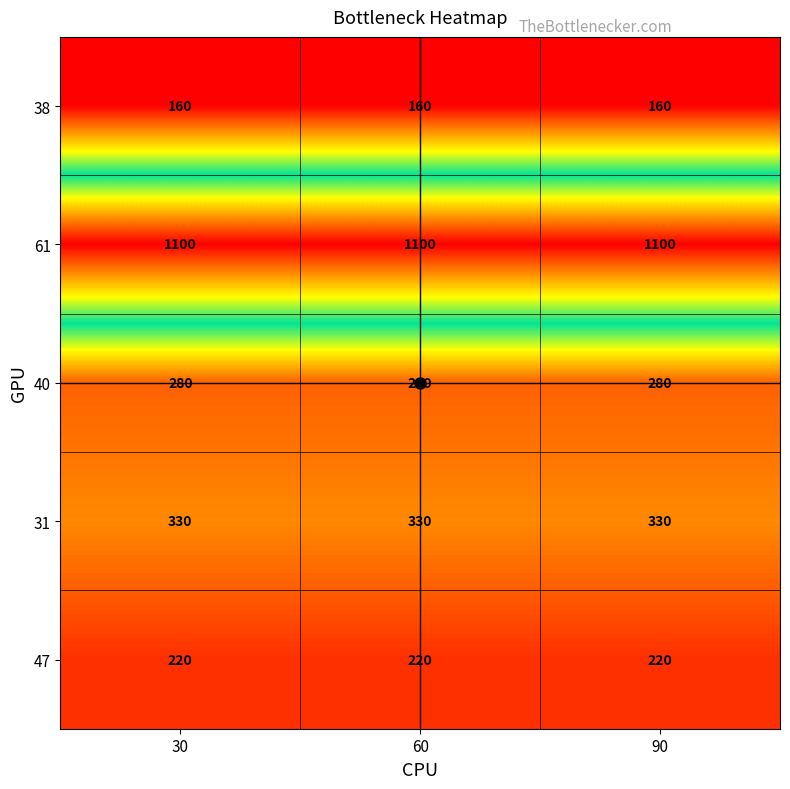

What is the average value of the 38 series?

160